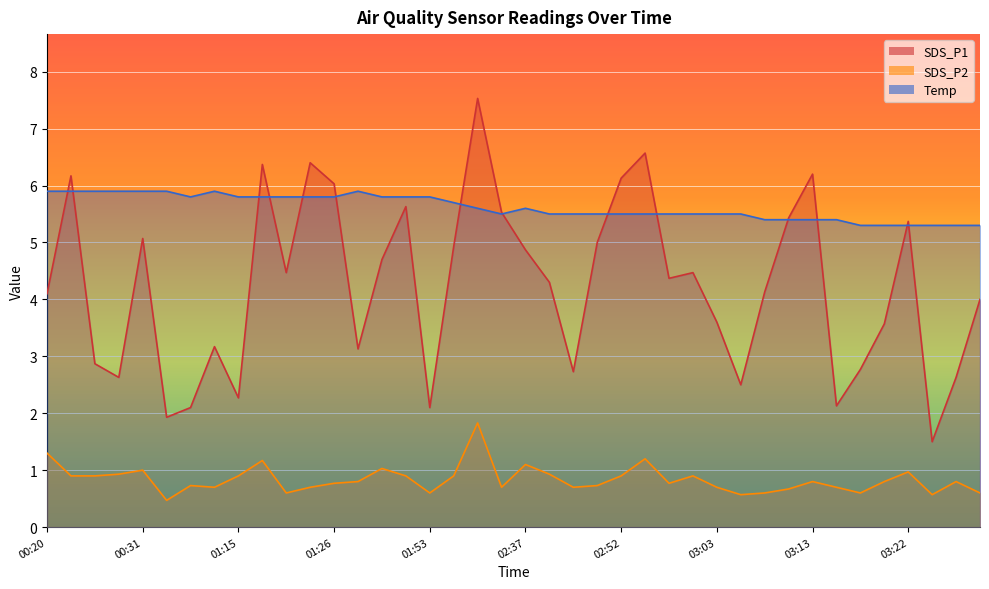

What is the difference between the highest and lowest values at 03:27?

4.5